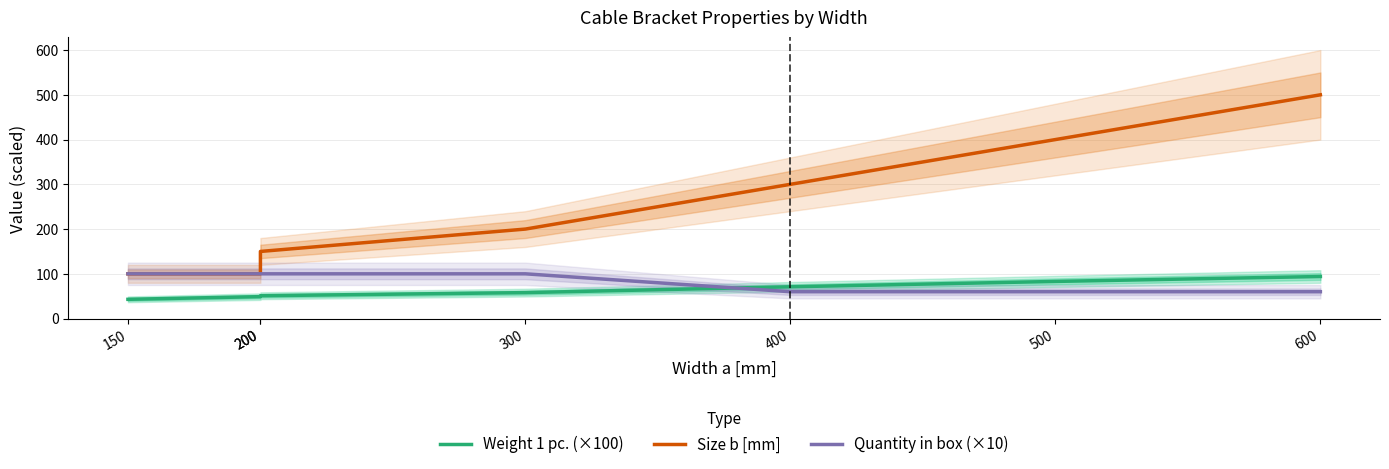

How many intersections are there between Quantity in box (×10) and Weight 1 pc. (×100)?

1